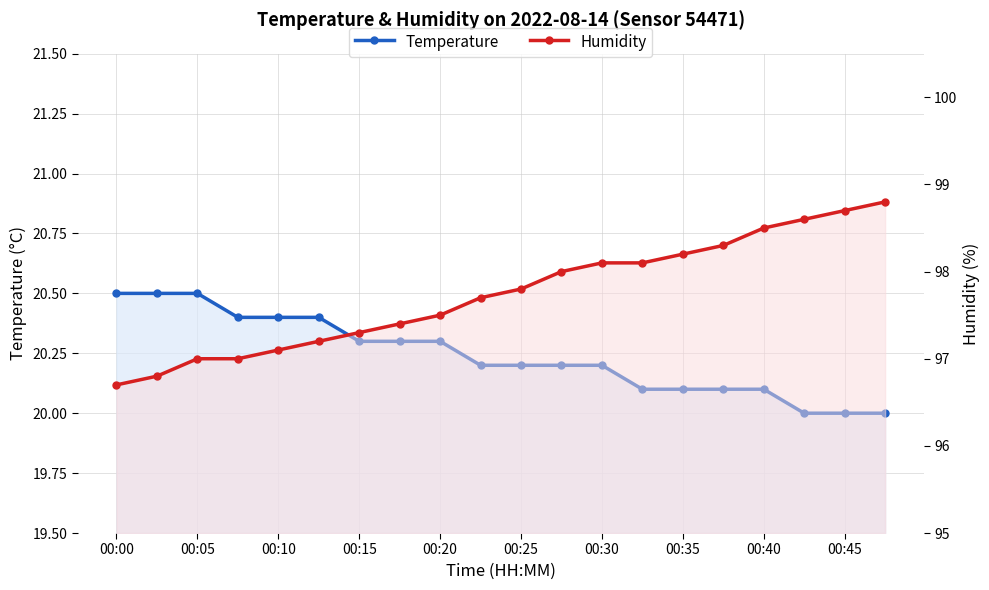

The value of Humidity at 19 is 33.1. True or false?

False